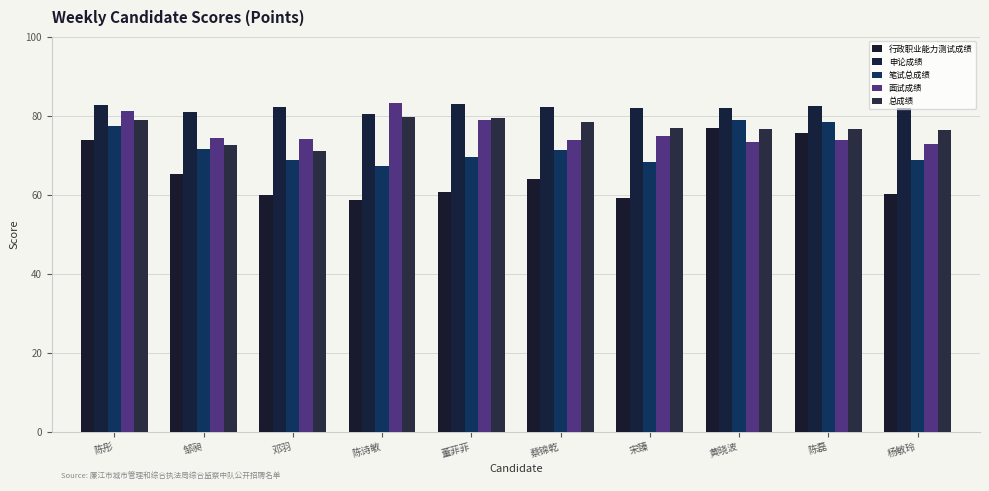

Reading left to right, list all the values displayed in this chart.

行政职业能力测试成绩: 陈彤=73.9	邹昶=65.1	邓羽=60.0	陈诗敏=58.5	董菲菲=60.7	蔡锦乾=63.9	宋臻=59.3	黄晓波=76.8	陈磊=75.6	杨敏玲=60.2
申论成绩: 陈彤=82.8	邹昶=81.0	邓羽=82.1	陈诗敏=80.5	董菲菲=83.0	蔡锦乾=82.2	宋臻=82.0	黄晓波=81.8	陈磊=82.4	杨敏玲=81.8
笔试总成绩: 陈彤=77.4	邹昶=71.5	邓羽=68.8	陈诗敏=67.3	董菲菲=69.6	蔡锦乾=71.2	宋臻=68.4	黄晓波=78.8	陈磊=78.3	杨敏玲=68.9
面试成绩: 陈彤=81.1	邹昶=74.3	邓羽=74.1	陈诗敏=83.3	董菲菲=78.9	蔡锦乾=73.9	宋臻=74.8	黄晓波=73.3	陈磊=73.9	杨敏玲=72.9
总成绩: 陈彤=78.9	邹昶=72.6	邓羽=71.0	陈诗敏=79.7	董菲菲=79.3	蔡锦乾=78.3	宋臻=77.0	黄晓波=76.6	陈磊=76.6	杨敏玲=76.5